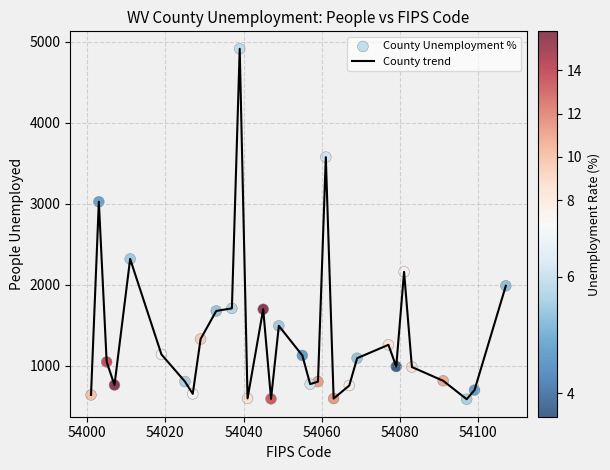

What is the smallest value displayed?

587